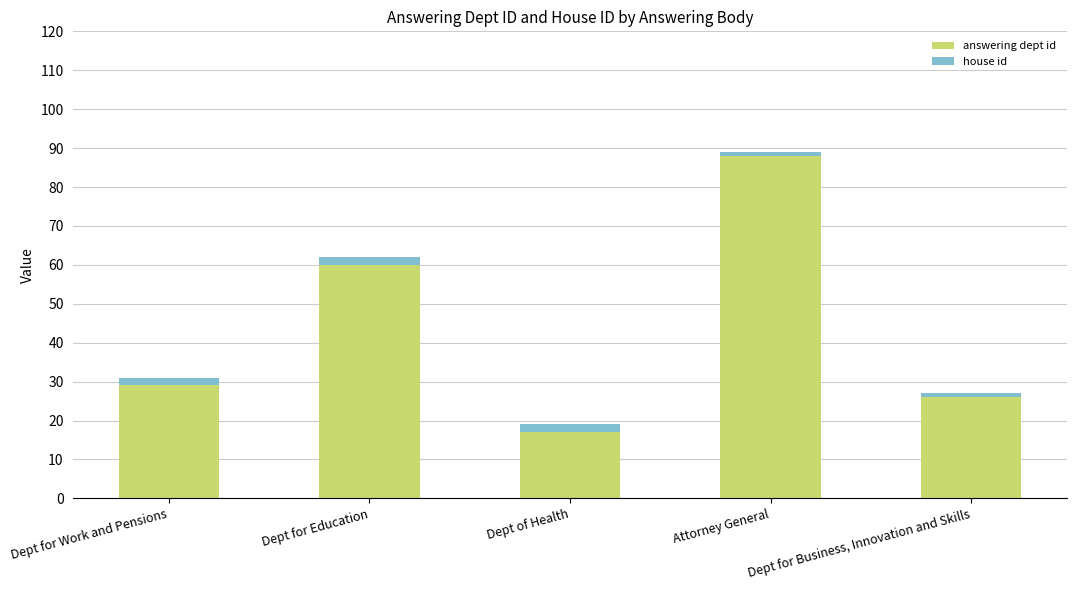

Are the bars grouped side by side (vs. stacked)?

No